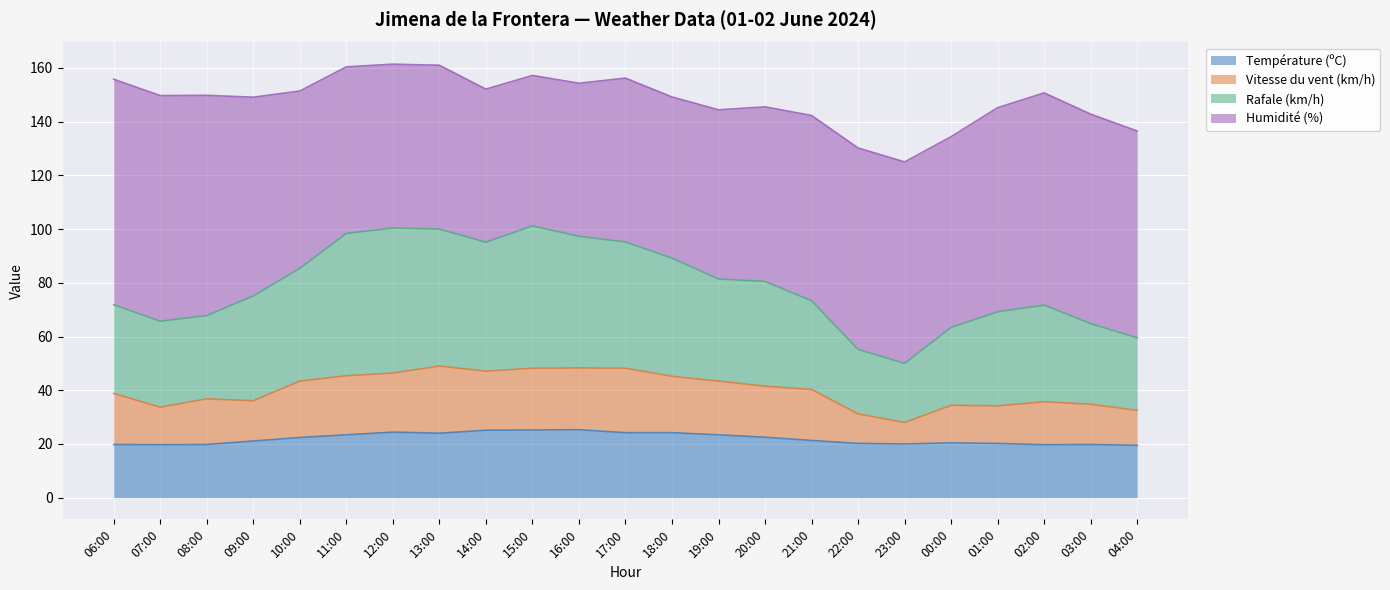

The Température (ºC) series shows 20.2 at 22:00. True or false?

True